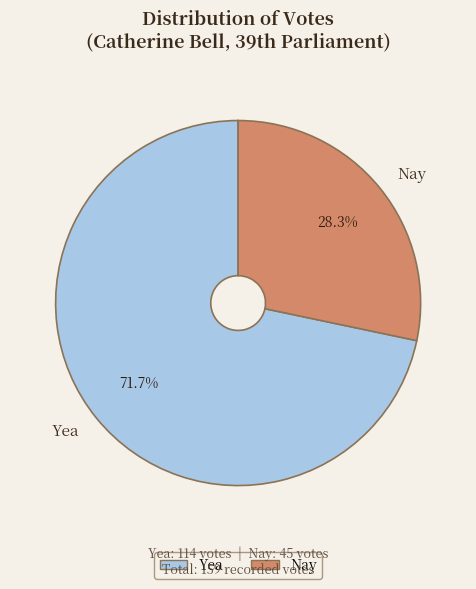

To the nearest percent, what portion does Yea represent?

72%